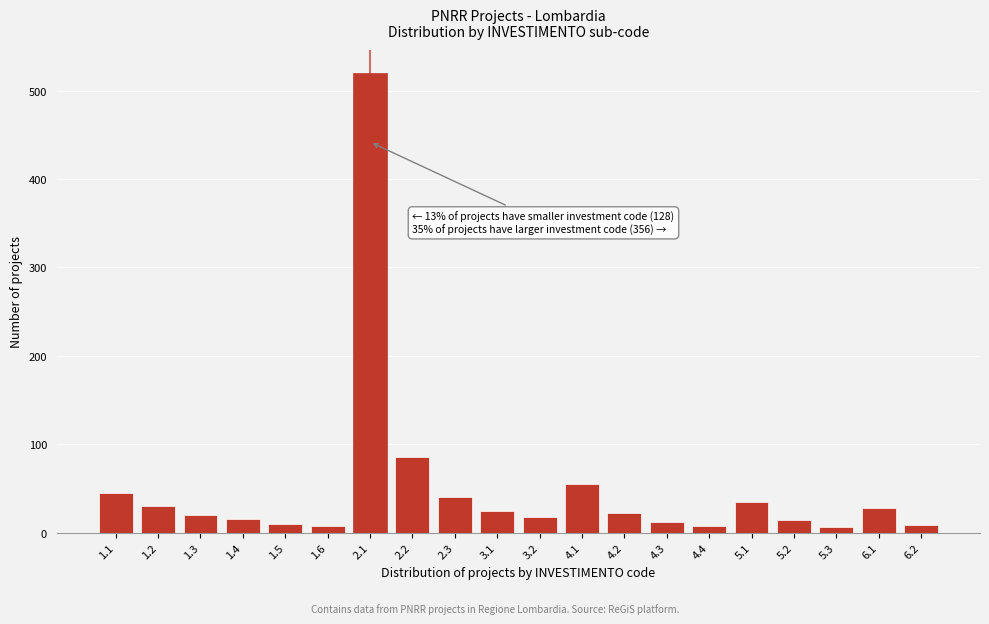

What is the difference between the maximum and second lowest values?

513